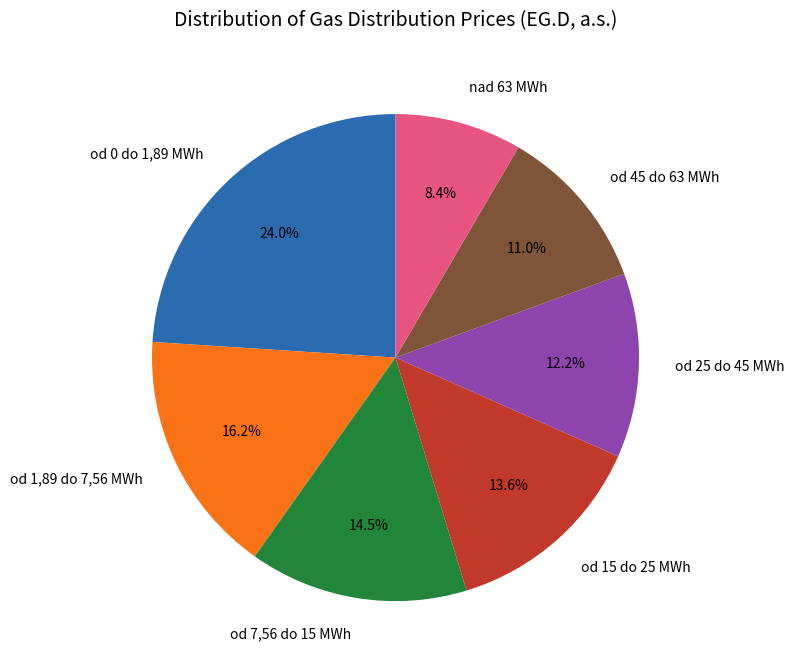

What percentage do od 7,56 do 15 MWh and nad 63 MWh together represent?

22.9%